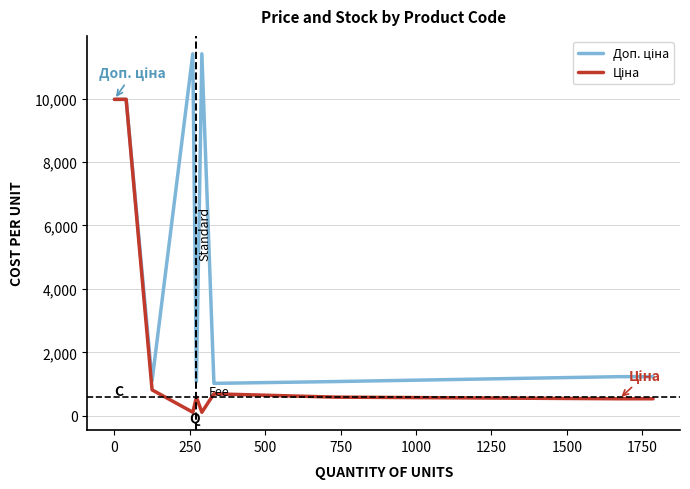

True or false: Ціна and Доп. ціна intersect in this chart.

False